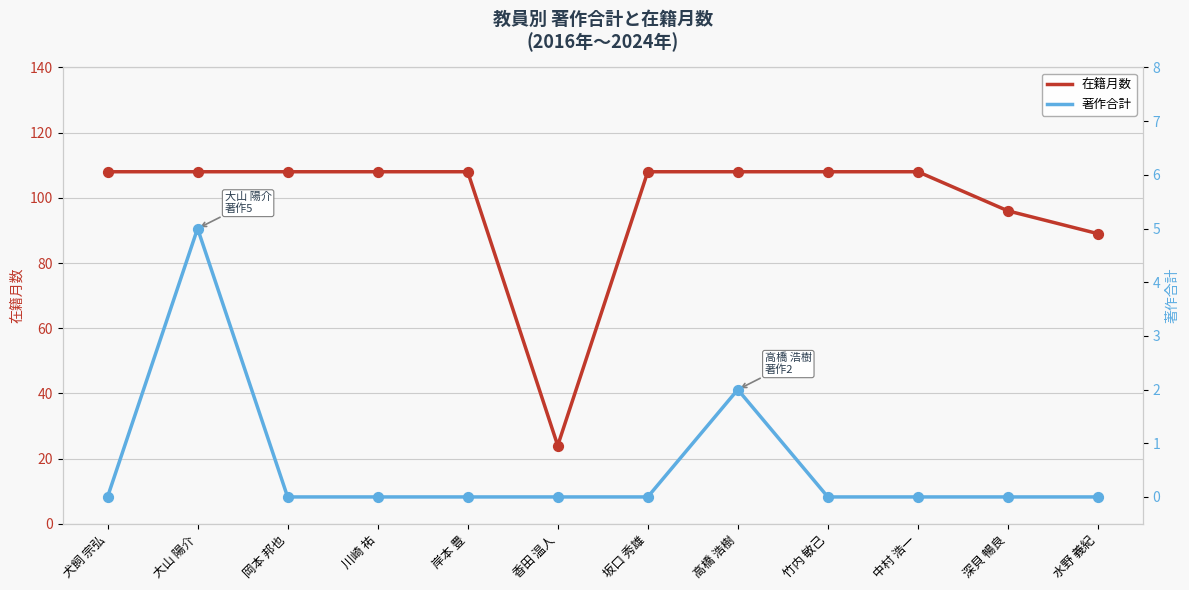

Which series reaches the minimum Y coordinate?

著作合計